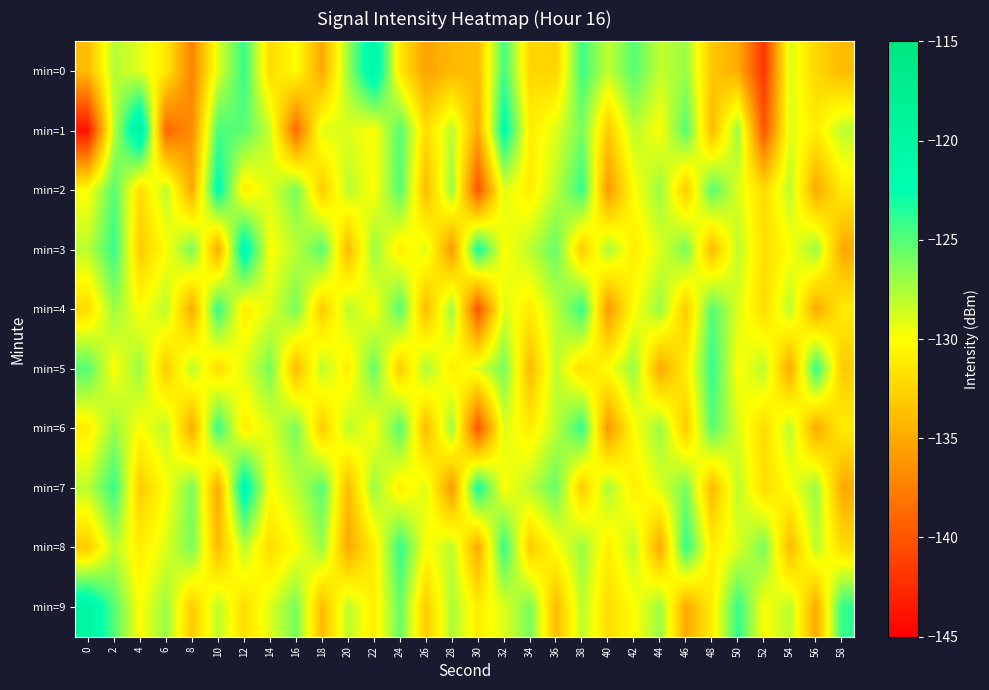

Between 40 and 56, which is larger?

40